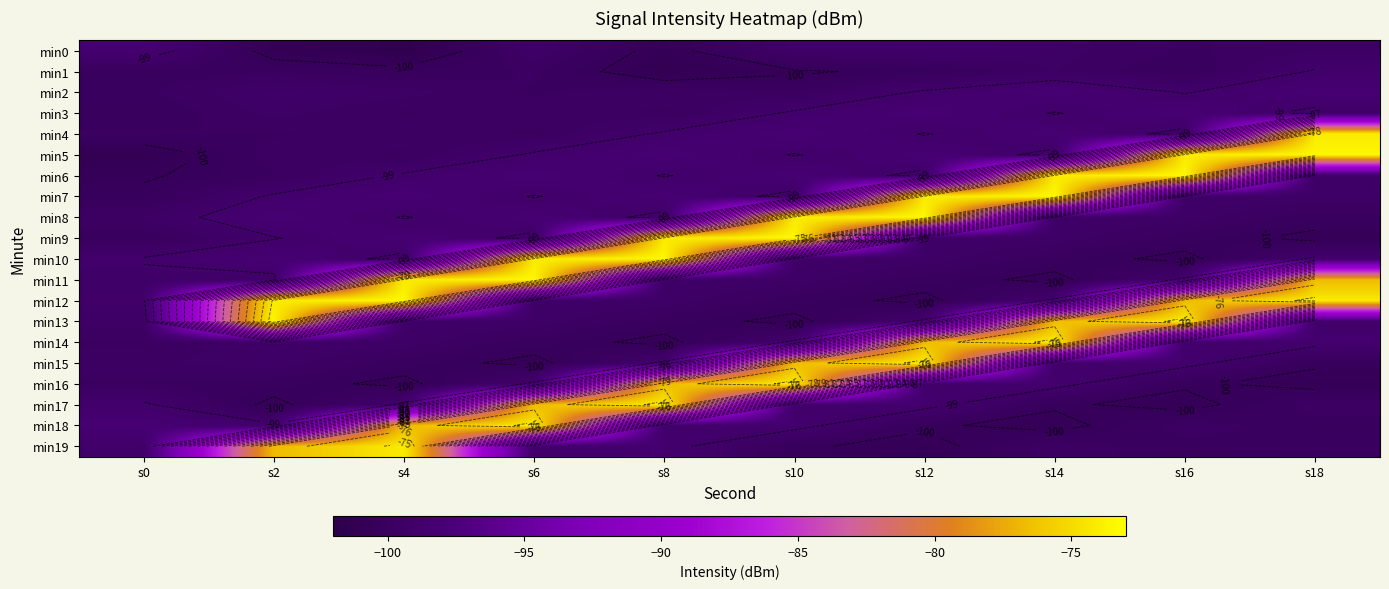

Is it true that min10 equals -68.2 at s16?

False